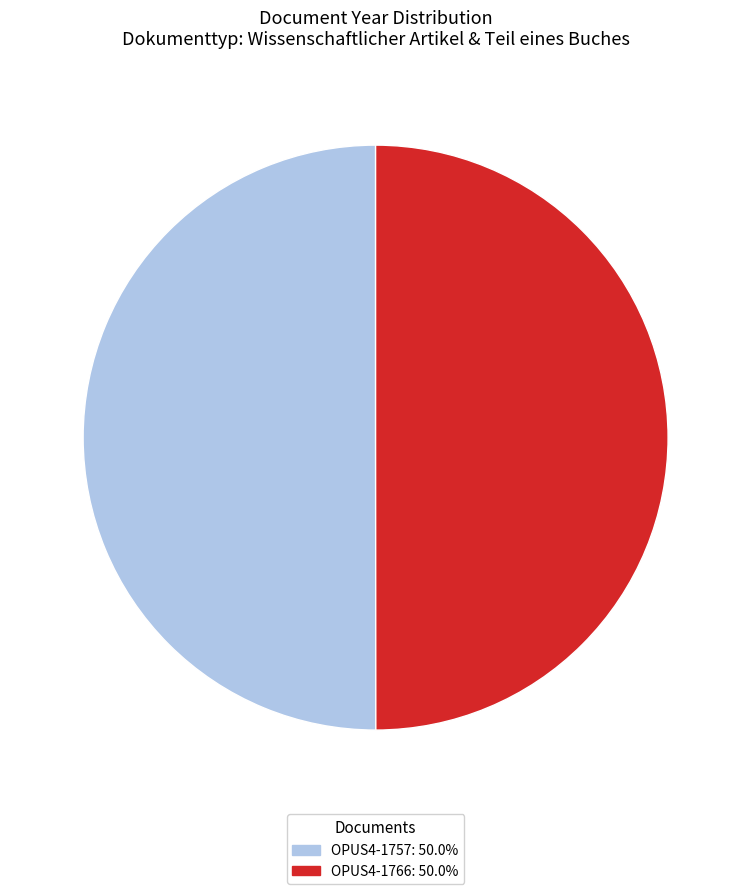

What is the ratio of the value at OPUS4-1766 to the value at OPUS4-1757?

1.0